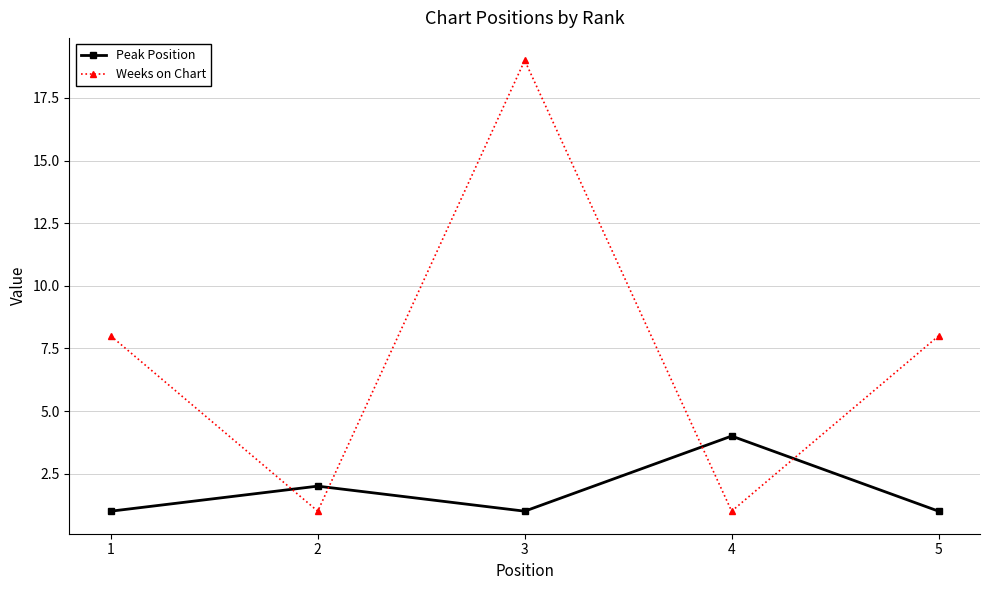

Rank the series by their average value, from lowest to highest.

Peak Position, Weeks on Chart